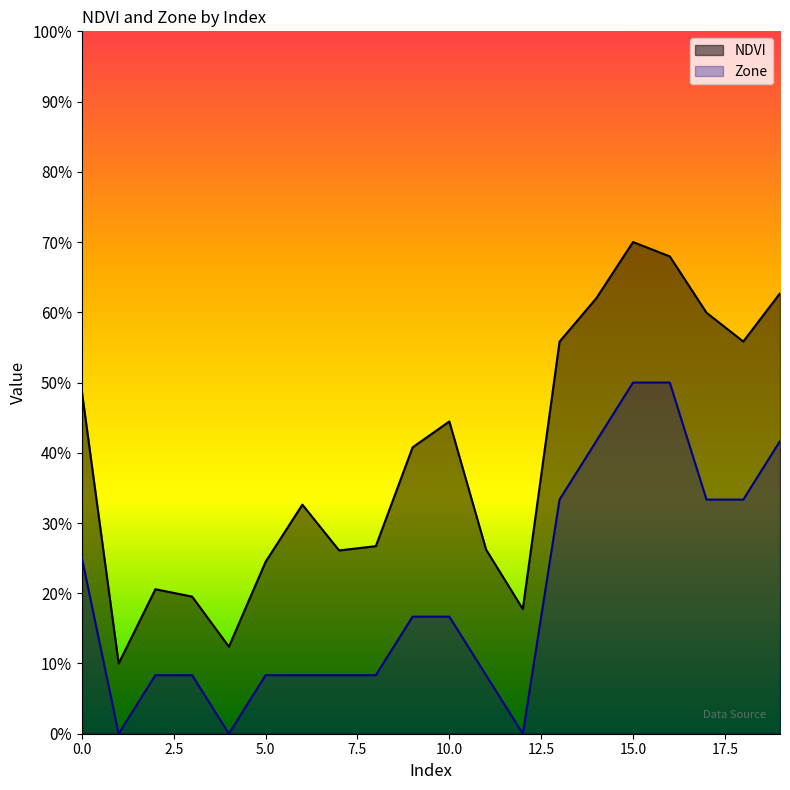

List the series in order of their peak value, highest first.

NDVI, Zone